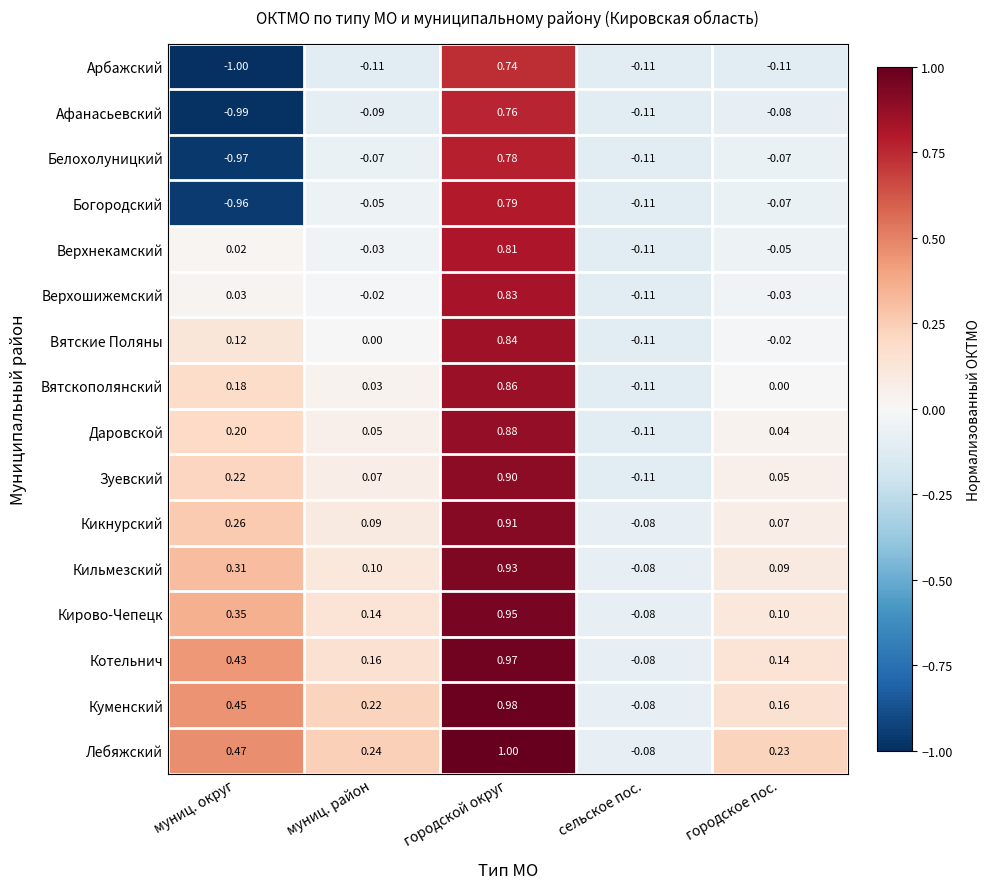

List the series in order of their peak value, highest first.

Лебяжский, Куменский, Котельнич, Кирово-Чепецк, Кильмезский, Кикнурский, Зуевский, Даровской, Вятскополянский, Вятские Поляны, Верхошижемский, Верхнекамский, Богородский, Белохолуницкий, Афанасьевский, Арбажский